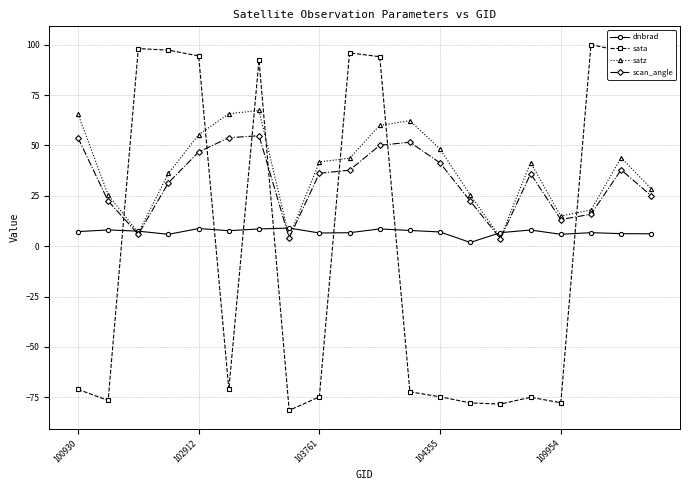

What is the value of the satz point at the 13th from the left?

48.2